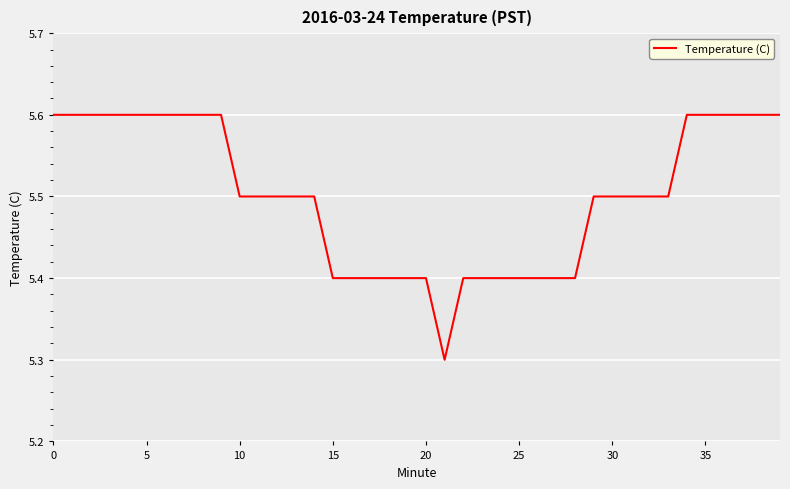

Reading right to left, extract all data points from this chart.

5.6	5.6	5.6	5.6	5.6	5.6	5.5	5.5	5.5	5.5	5.5	5.4	5.4	5.4	5.4	5.4	5.4	5.4	5.3	5.4	5.4	5.4	5.4	5.4	5.4	5.5	5.5	5.5	5.5	5.5	5.6	5.6	5.6	5.6	5.6	5.6	5.6	5.6	5.6	5.6